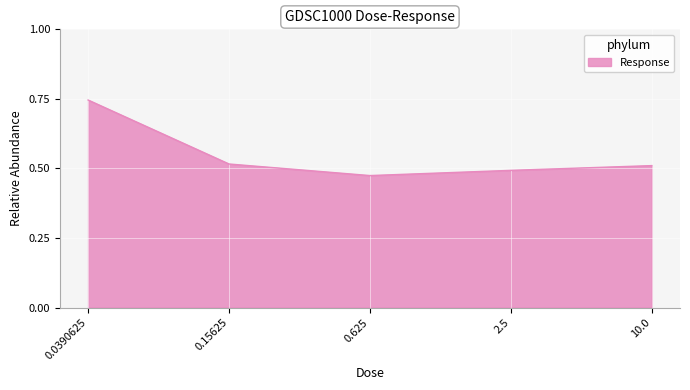

Which label corresponds to the largest value in the chart?

0.0390625